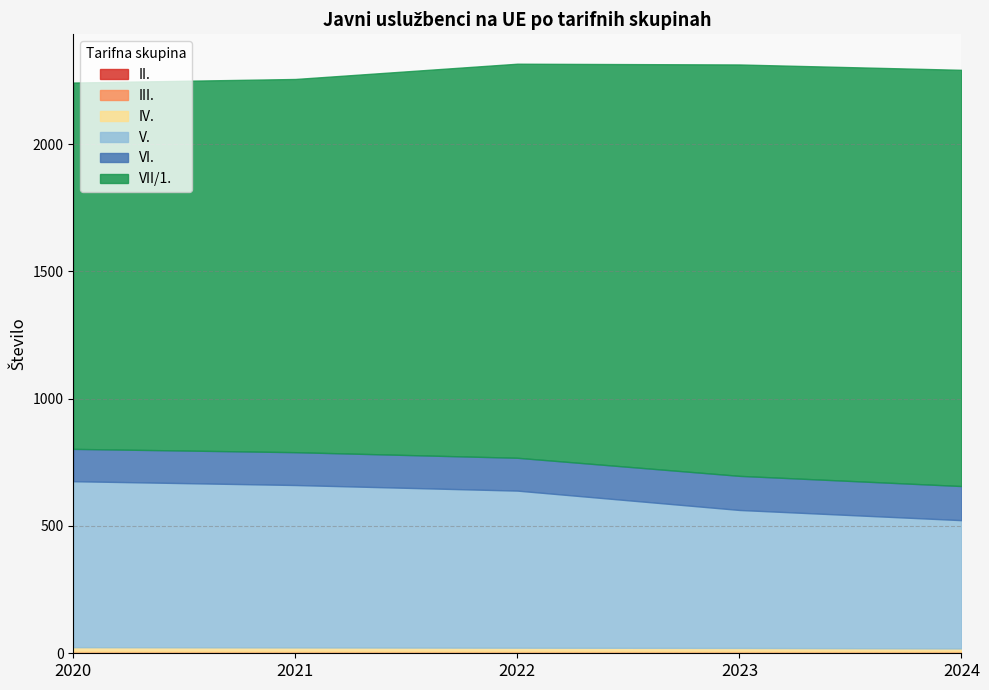

Which series has the largest range (max minus min)?

VII/1.